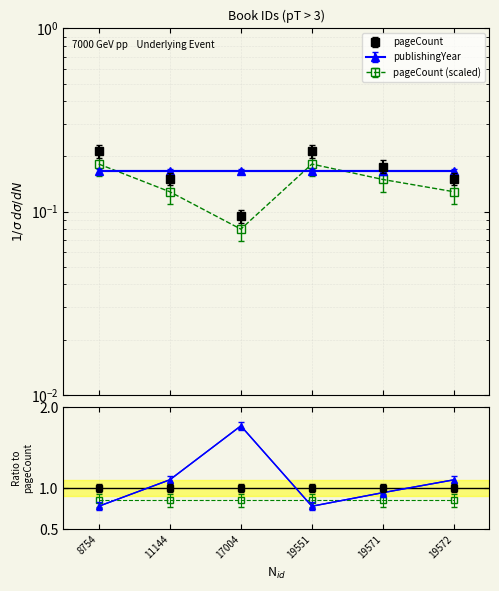

Where is the data nearest to the value 0?

17004